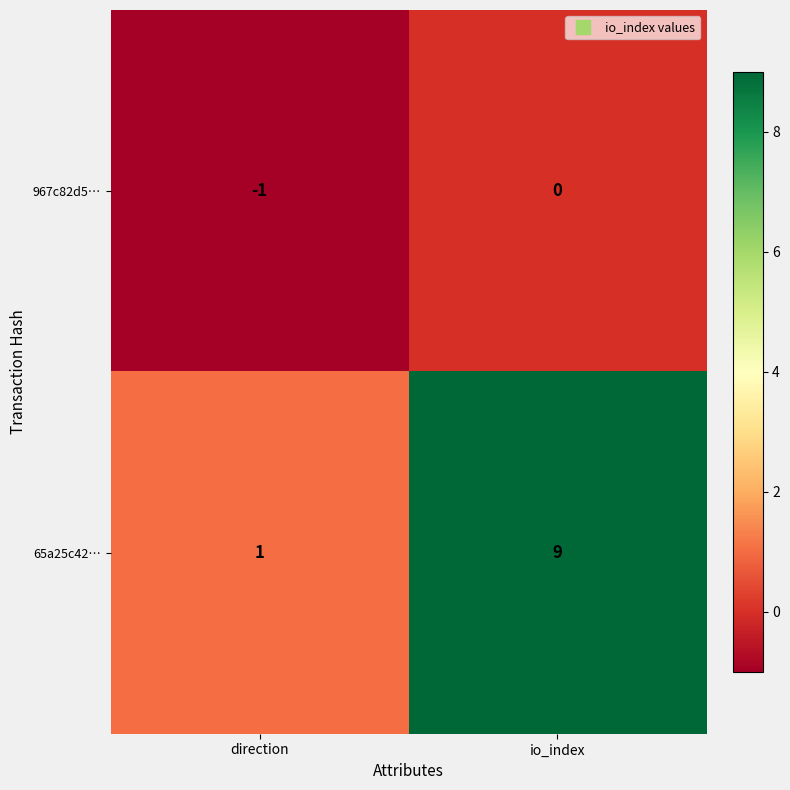

At how many categories does at least one series exceed 8?

1